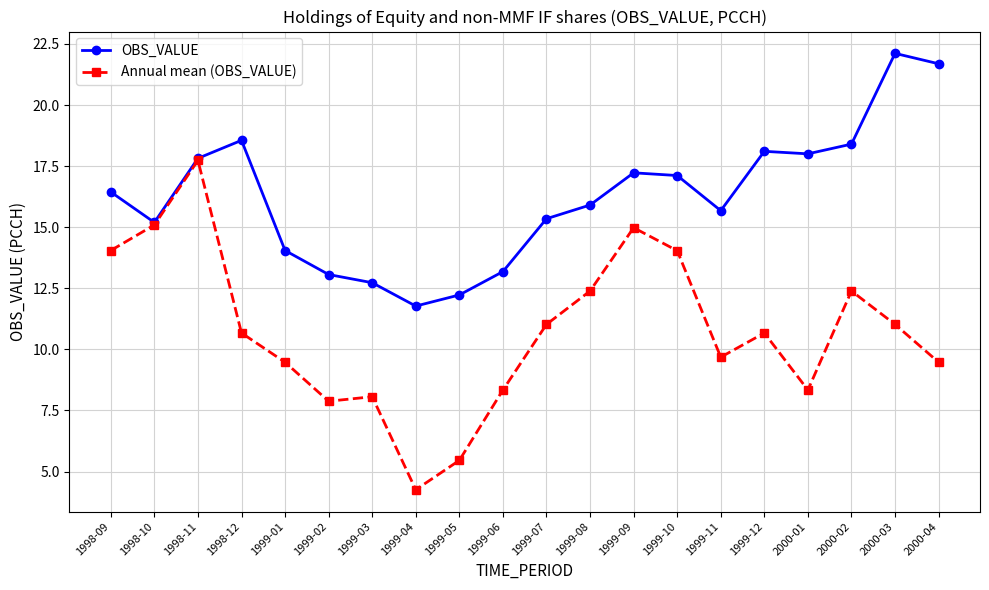

The Annual mean (OBS_VALUE) series shows 15.0 at 1999-09. True or false?

True